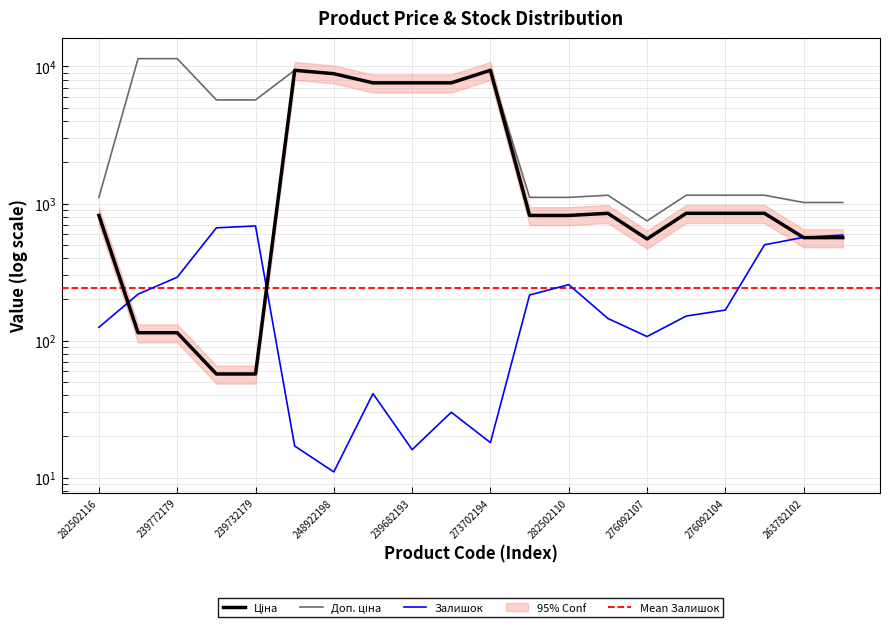

What is the total value across all series at 282502116?

2052.7